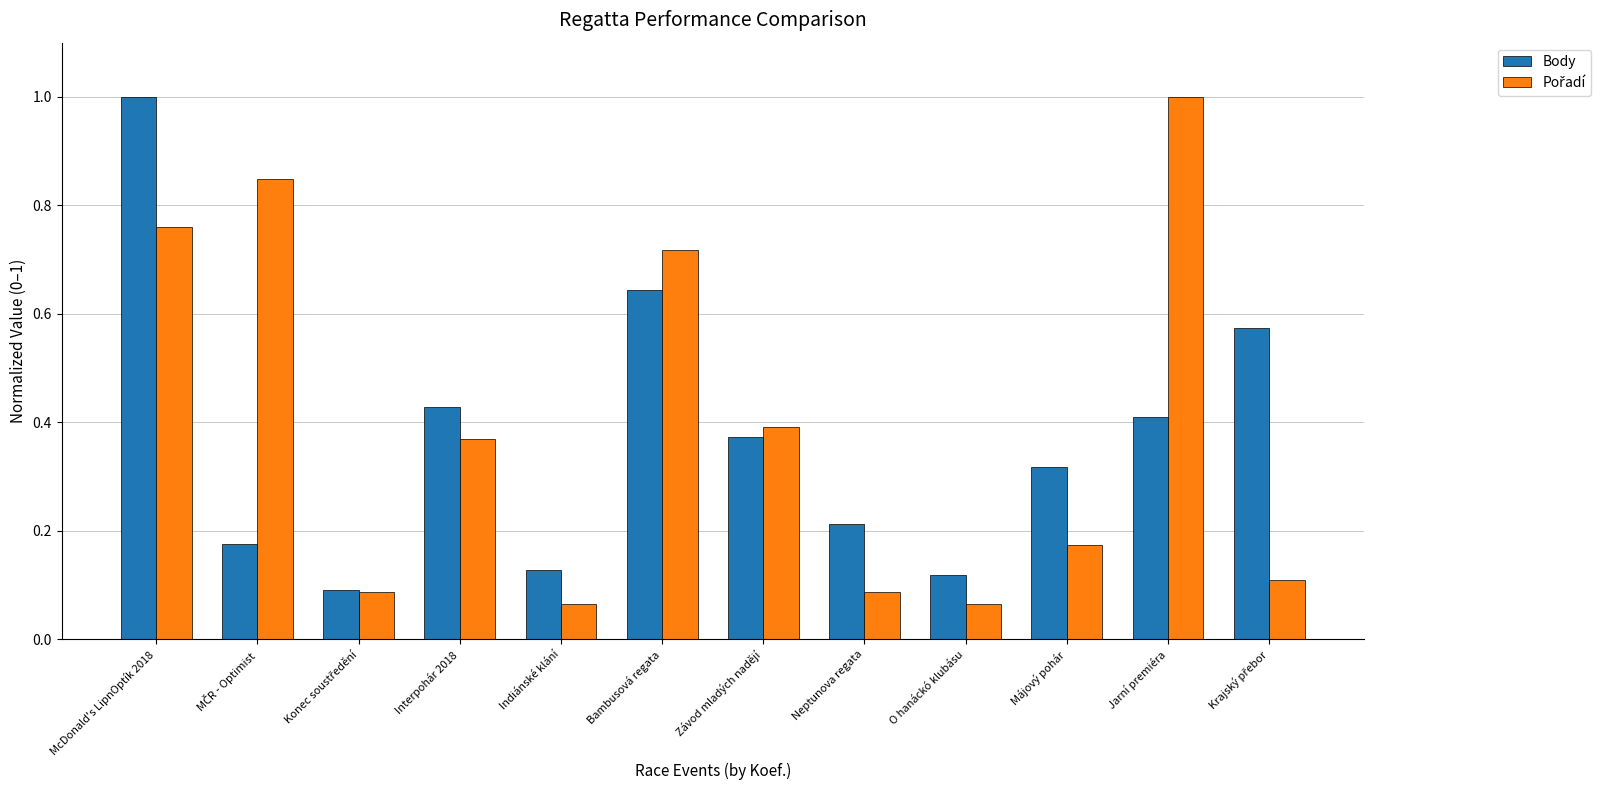

Is it true that Body equals 0.7 at Jarní premiéra?

False